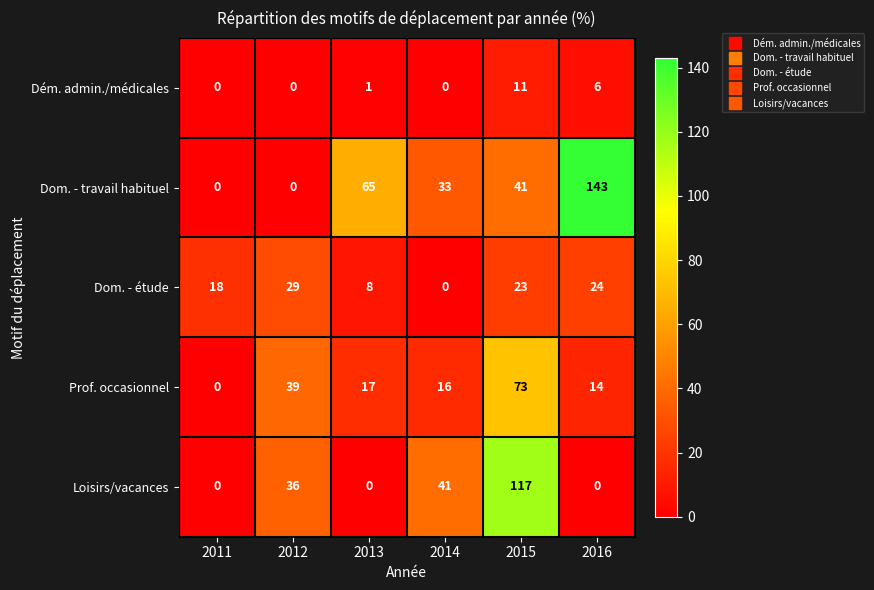

The value of Dém. admin./médicales at 2011 is 0. True or false?

True